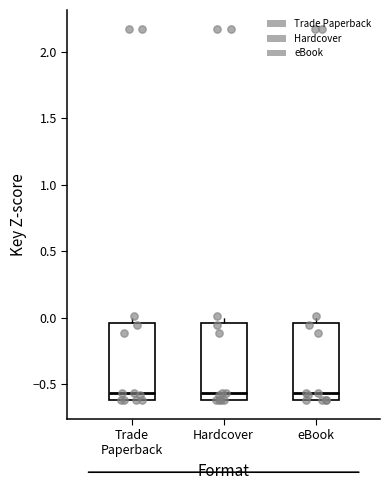

Reading left to right, transcribe this box plot: for each box, give where its median line is, the range the box spans, and where its two whiskers end, as read against the y-axis. The values are not printed on the chart, so give them approximately, as read against the axis.

Trade Paperback: median -0.55, box -0.60 to -0.05, whiskers -0.60 to 0.00
Hardcover: median -0.55, box -0.60 to -0.05, whiskers -0.60 to 0.00
eBook: median -0.55, box -0.60 to -0.05, whiskers -0.60 to 0.00